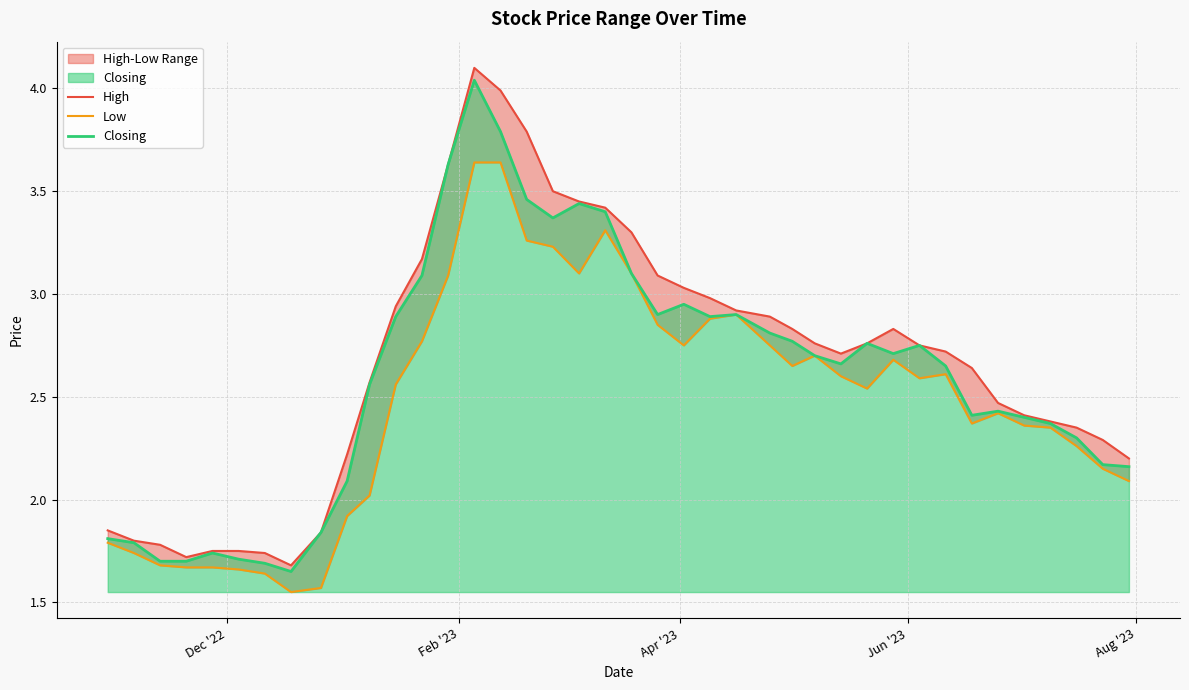

Reading left to right, list all the values displayed in this chart.

High: 1.9	1.8	1.8	1.7	1.8	1.8	1.7	1.7	1.8	2.2	2.6	2.9	3.2	3.6	4.1	4.0	3.8	3.5	3.5	3.4	3.3	3.1	3.0	3.0	2.9	2.9	2.8	2.8	2.7	2.8	2.8	2.8	2.7	2.6	2.5	2.4	2.4	2.4	2.3	2.2
Low: 1.8	1.7	1.7	1.7	1.7	1.7	1.6	1.6	1.6	1.9	2.0	2.6	2.8	3.1	3.6	3.6	3.3	3.2	3.1	3.3	3.1	2.9	2.8	2.9	2.9	2.8	2.6	2.7	2.6	2.5	2.7	2.6	2.6	2.4	2.4	2.4	2.4	2.3	2.1	2.1
Closing: 1.8	1.8	1.7	1.7	1.7	1.7	1.7	1.6	1.8	2.1	2.6	2.9	3.1	3.6	4.0	3.8	3.5	3.4	3.4	3.4	3.1	2.9	3.0	2.9	2.9	2.8	2.8	2.7	2.7	2.8	2.7	2.8	2.6	2.4	2.4	2.4	2.4	2.3	2.2	2.2